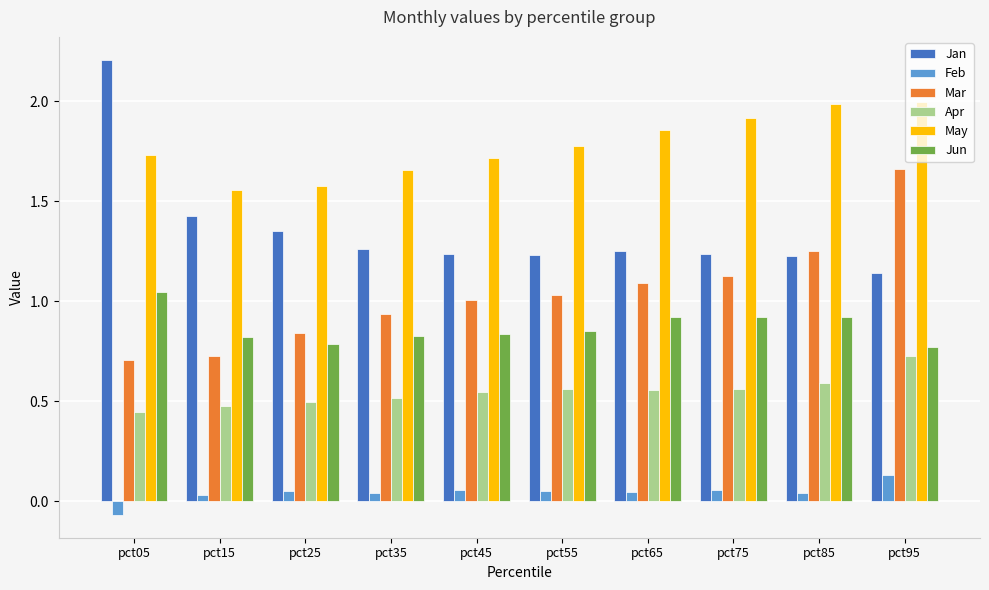

What is the difference between the maximum and minimum values in the Apr series?

0.3